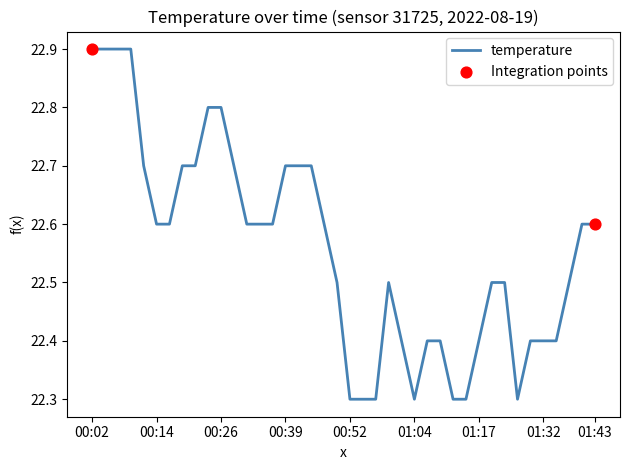

What is the difference between the maximum and minimum values?

0.6